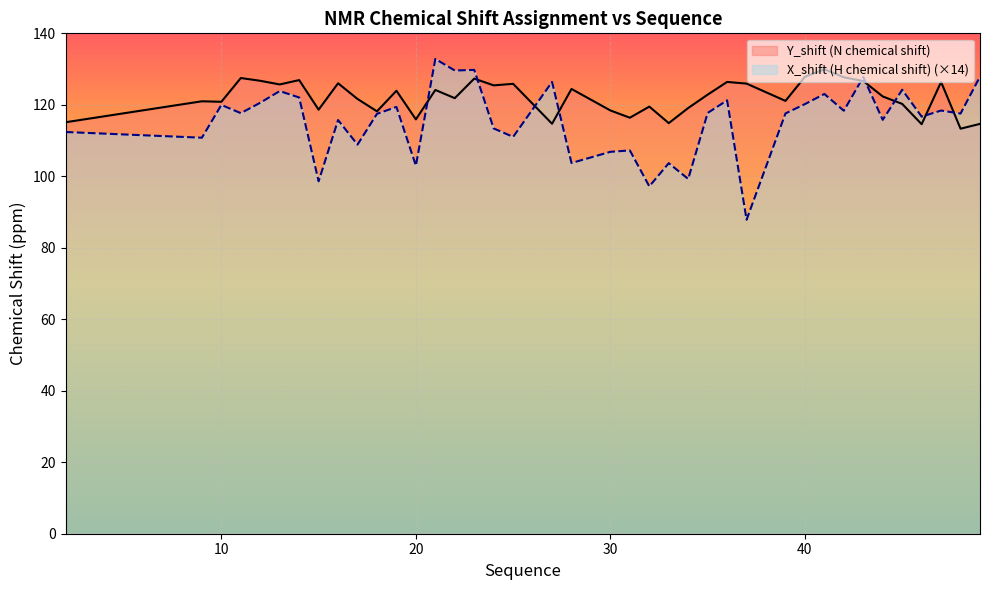

Which series has the largest total across all categories?

Y_shift (N chemical shift)